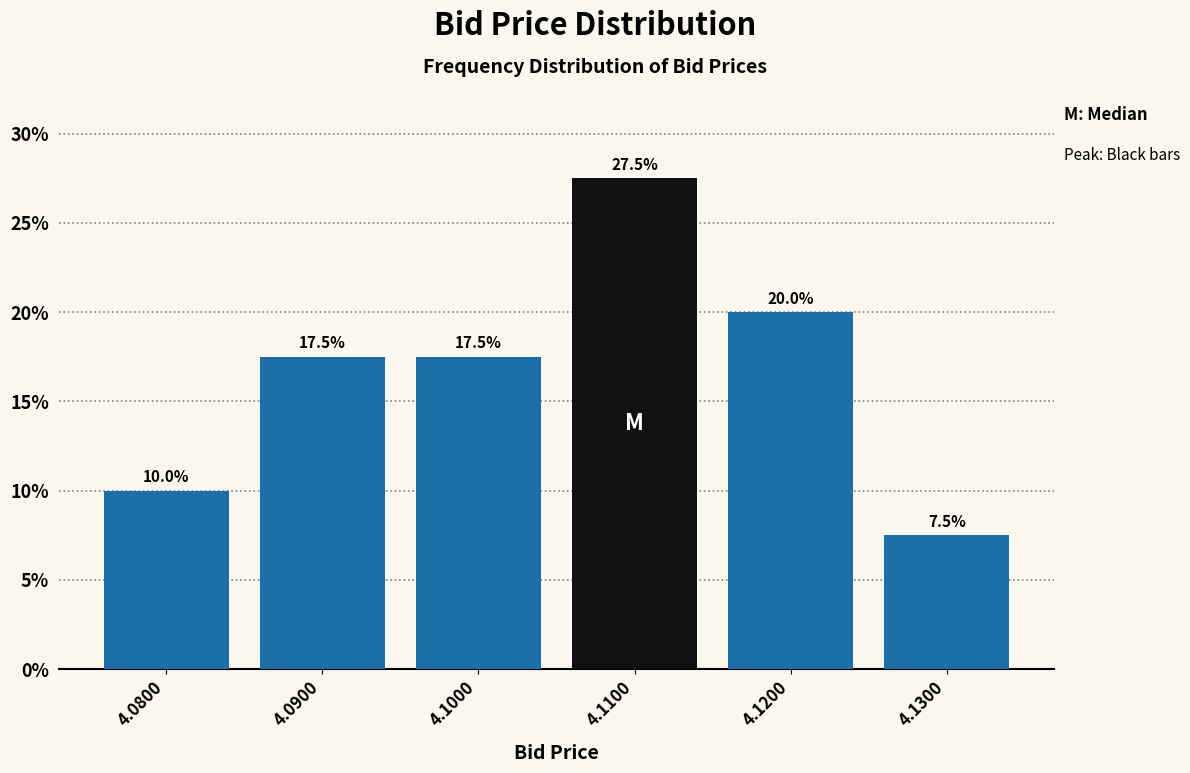

Reading left to right, extract all data points from this chart.

10.0	17.5	17.5	27.5	20.0	7.5